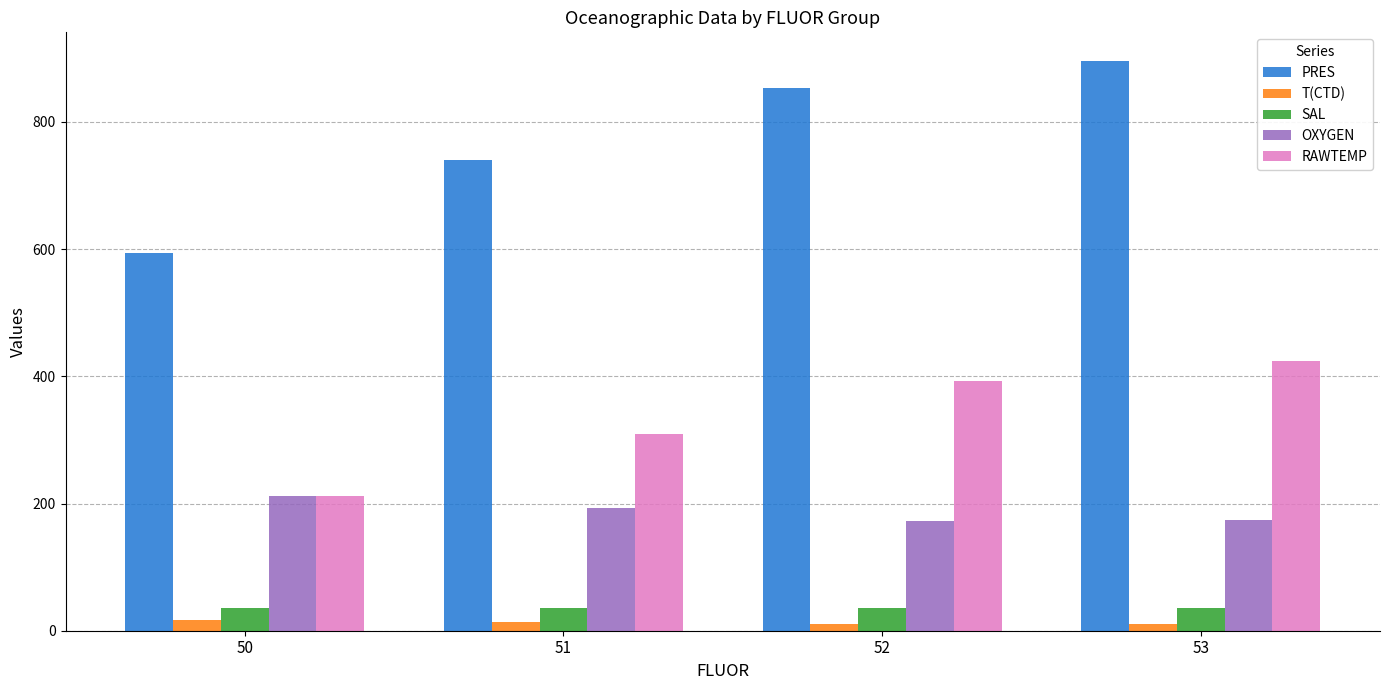

Is it true that PRES equals 182.8 at 50?

False